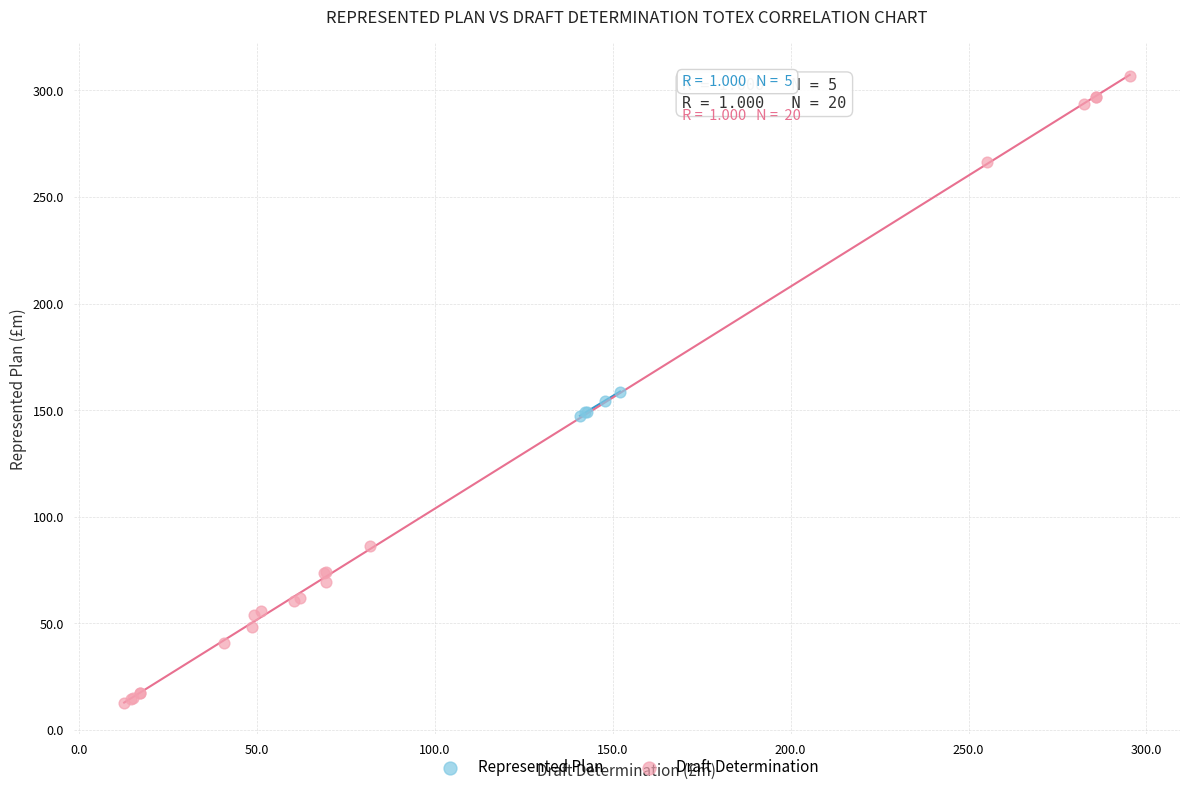

Which series contains the lowest Y value?

Draft Determination